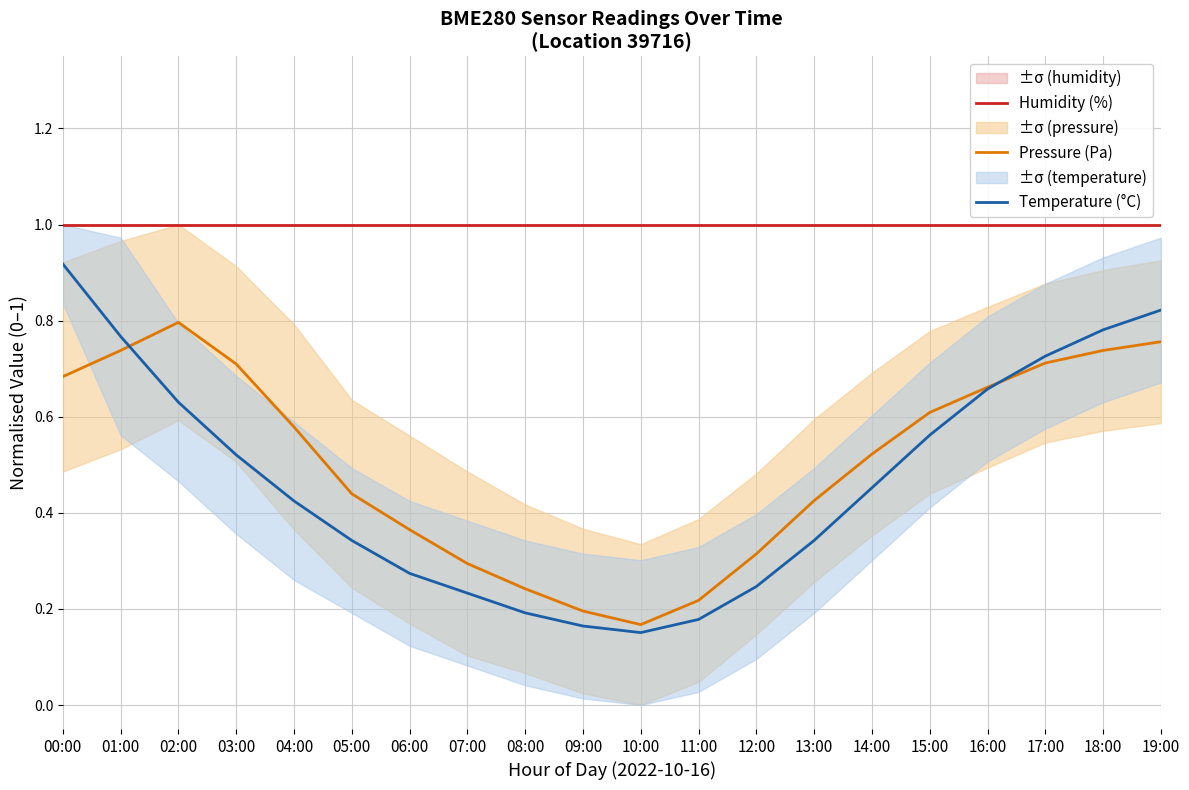

What is the minimum value for Pressure (Pa)?

0.2